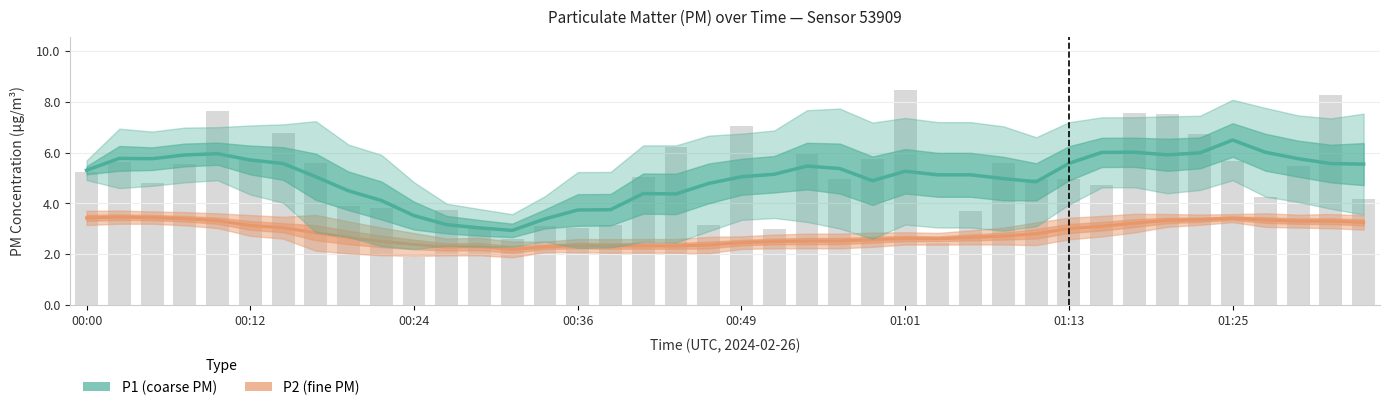

Does the chart contain any negative values?

No